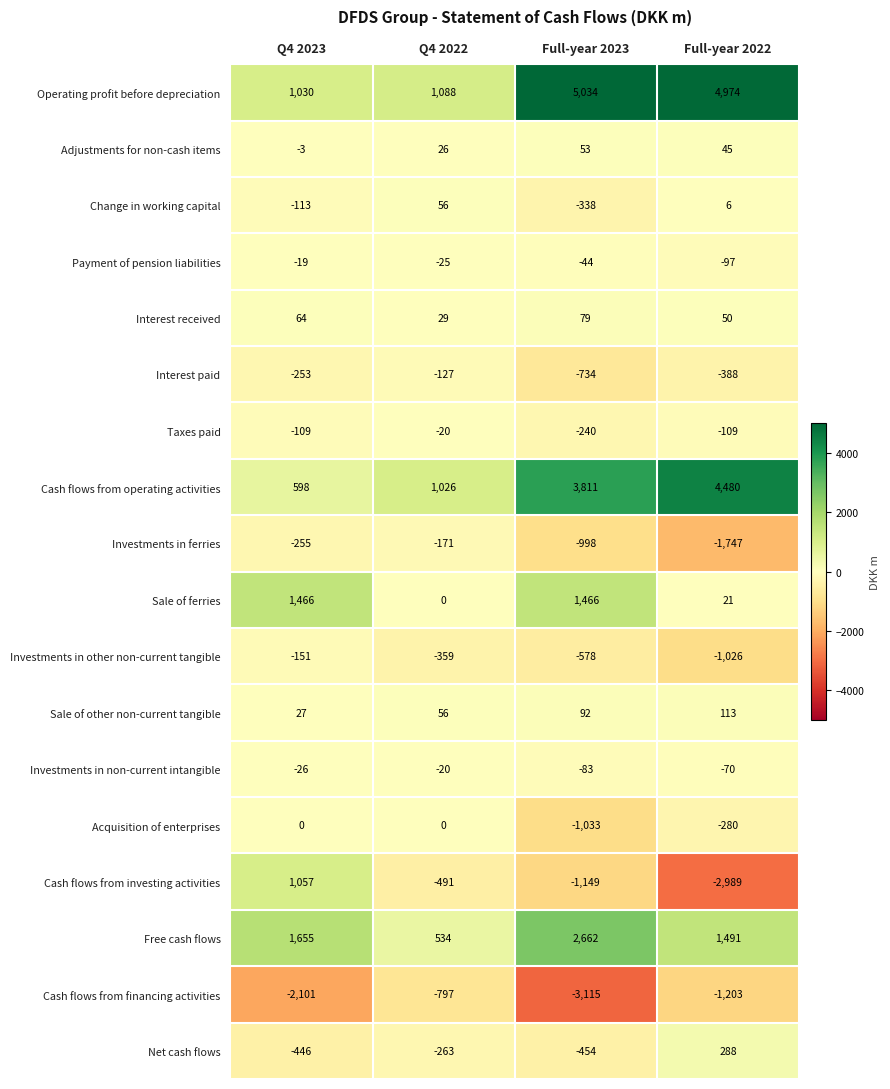

What is the total value across all series at Q4 2023?

2421